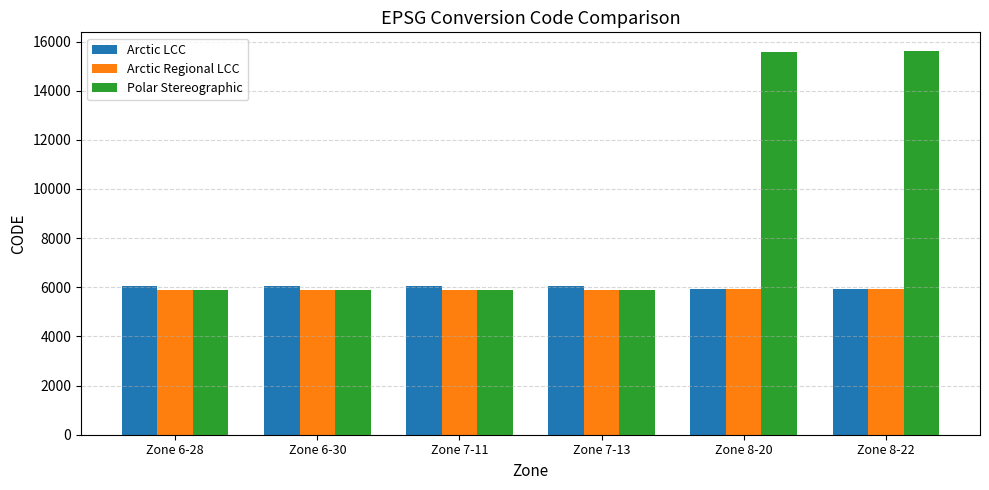

Are the bars grouped side by side (vs. stacked)?

Yes